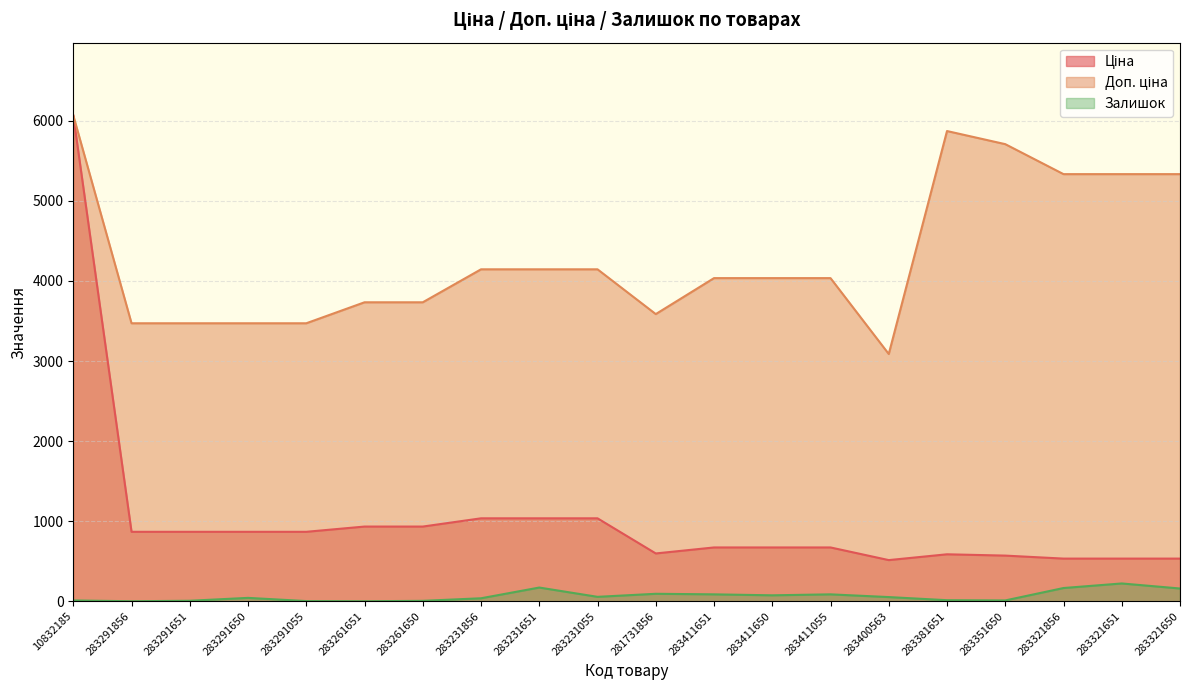

The Залишок series shows 114.4 at 283231651. True or false?

False